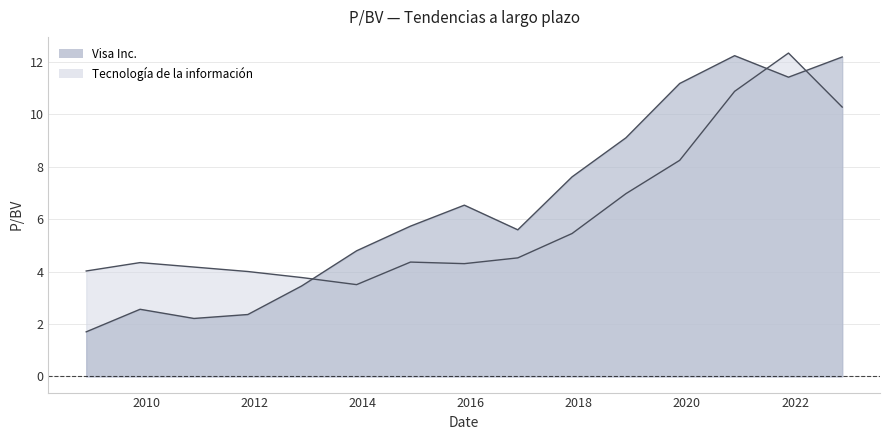

Is it true that Visa Inc. equals 12.2 at 2022-11-16?

True